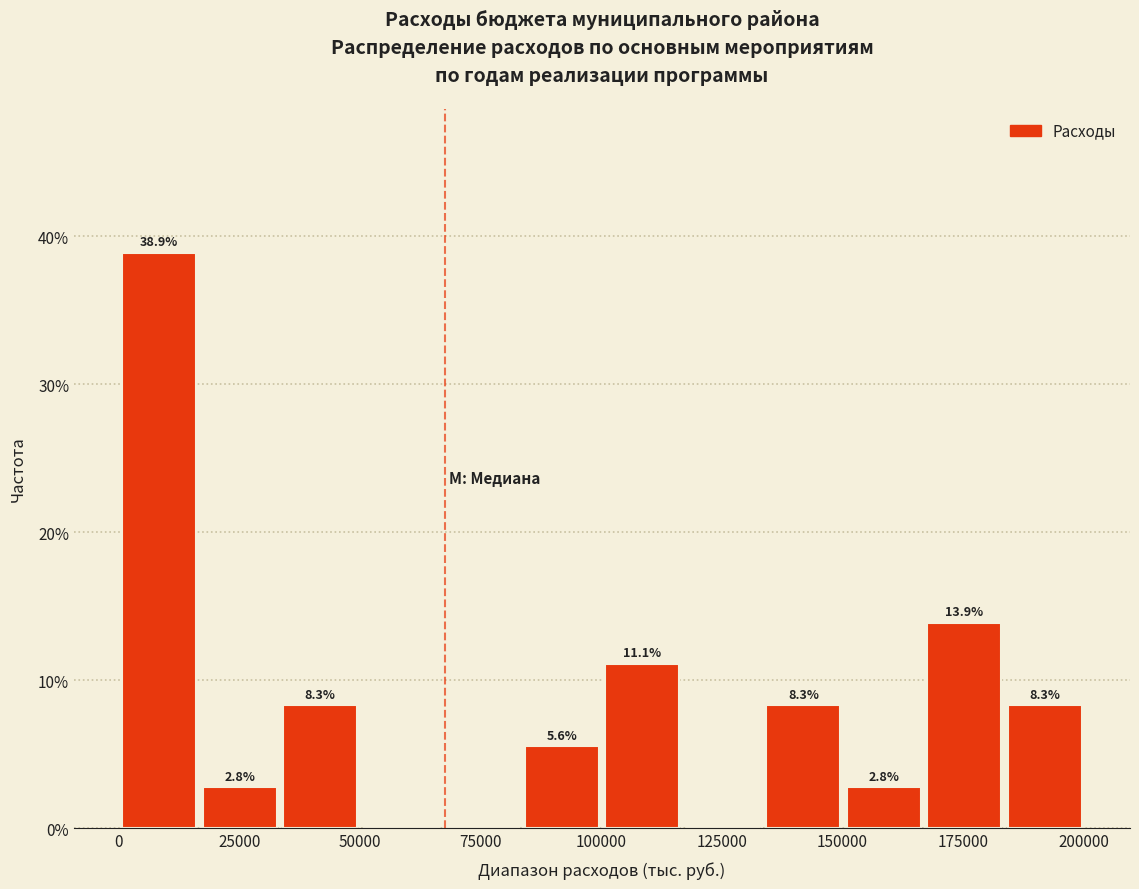

Around what value on the x-axis is the tallest bar? Give the approximate position of its centre, as read against the axis.

10000